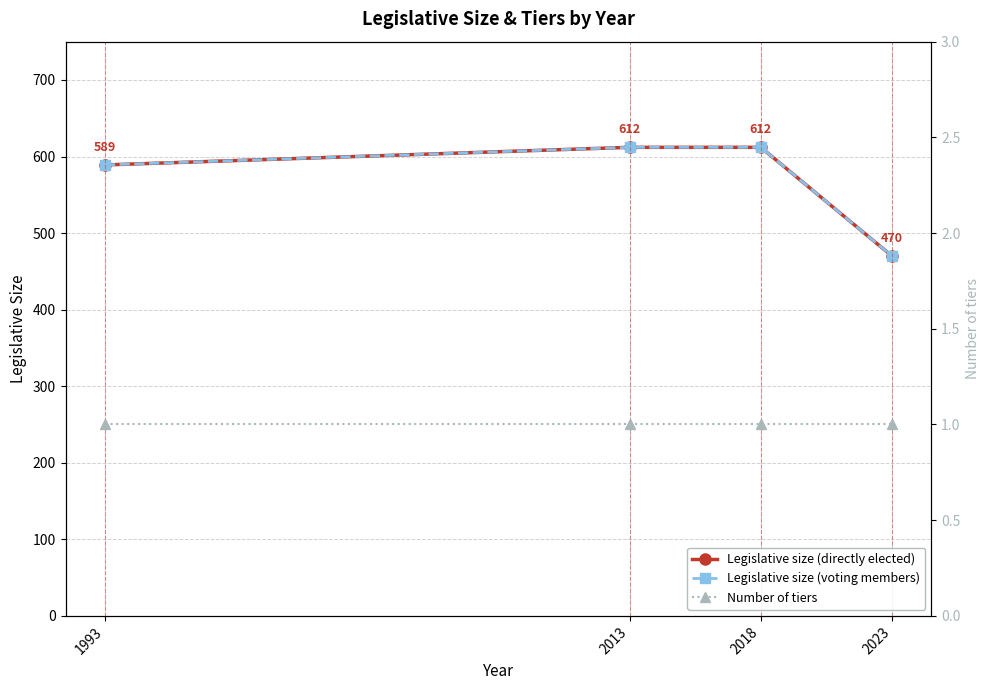

How many lines are shown in the chart?

3